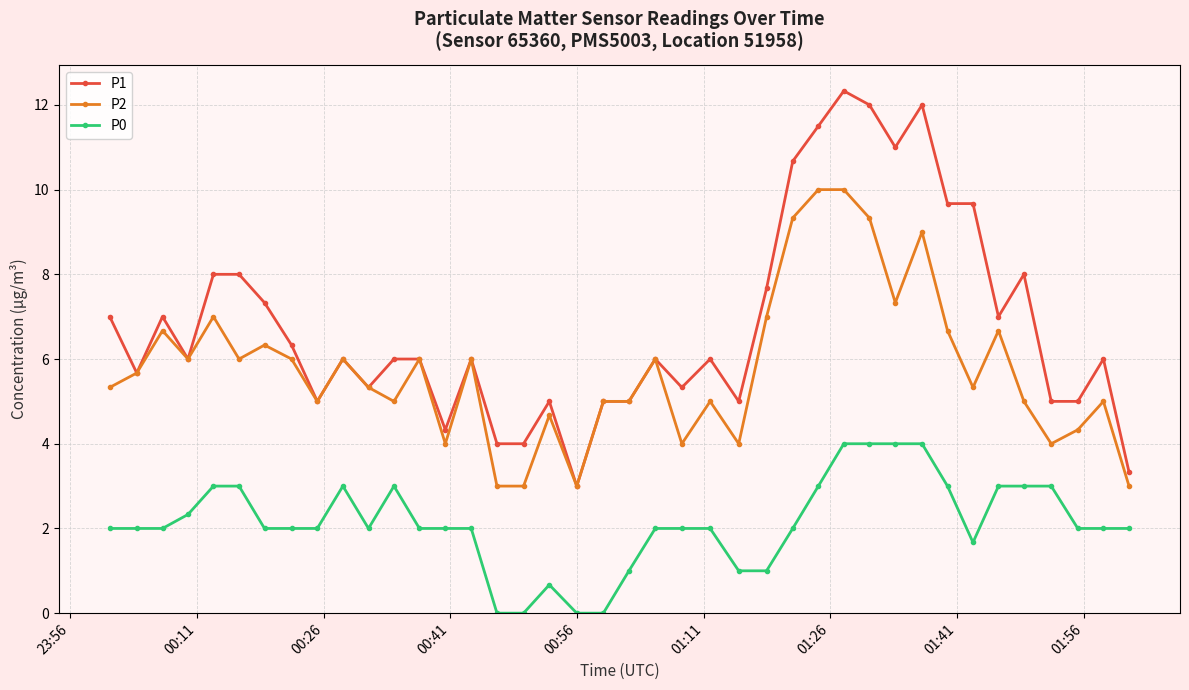

True or false: P1 and P0 cross at least once.

False